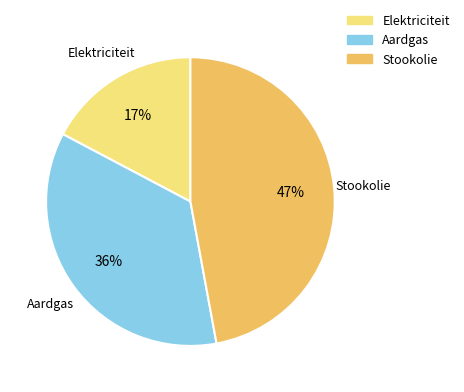

To the nearest percent, what is the difference between the Aardgas and Stookolie slice percentages?

11%